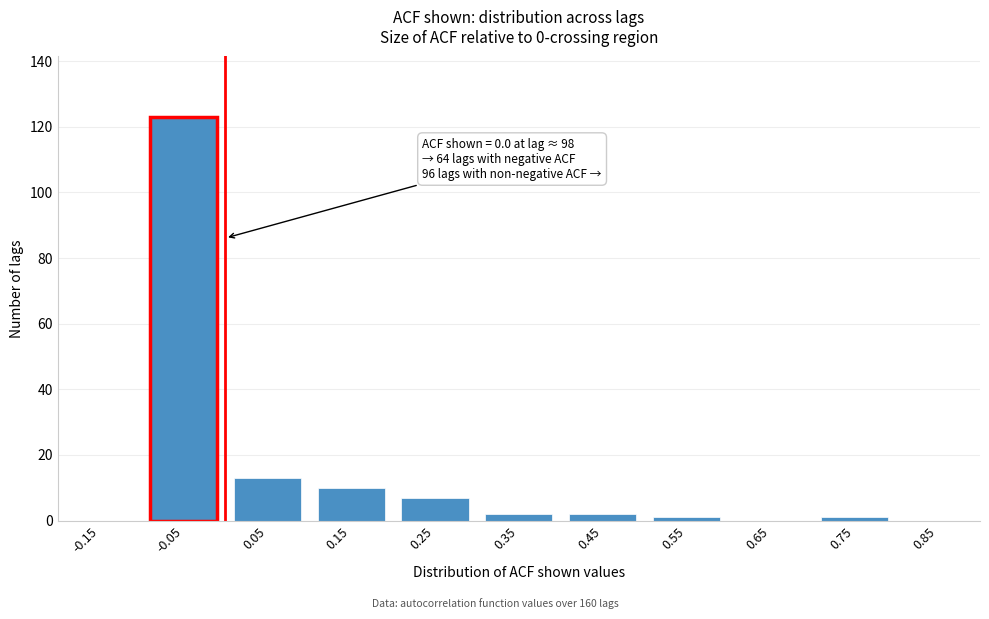

Reading left to right, extract all data points from this chart.

-0.15=0	-0.05=123	0.05=13	0.15=10	0.25=7	0.35=2	0.45=2	0.55=1	0.65=0	0.75=1	0.85=0